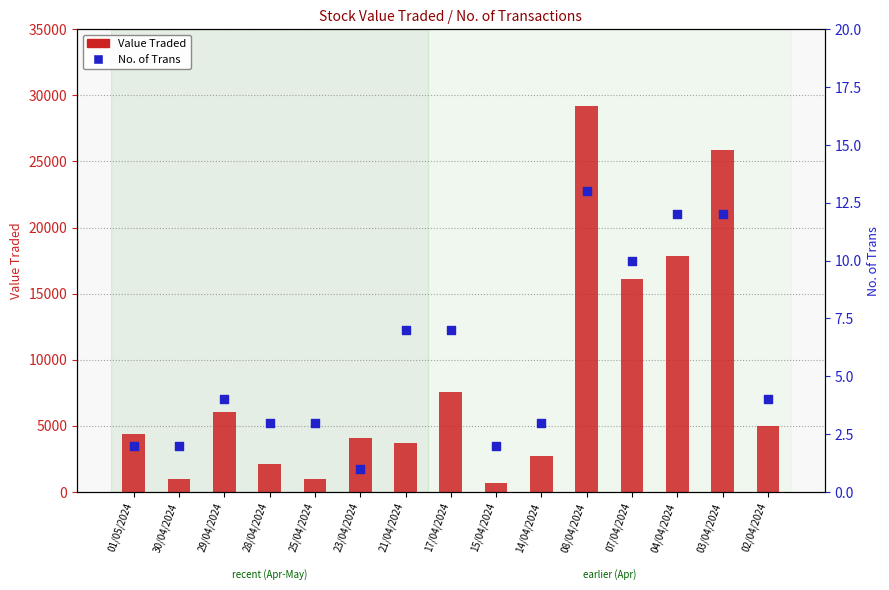

Which series reaches the minimum Y coordinate?

No. of Trans